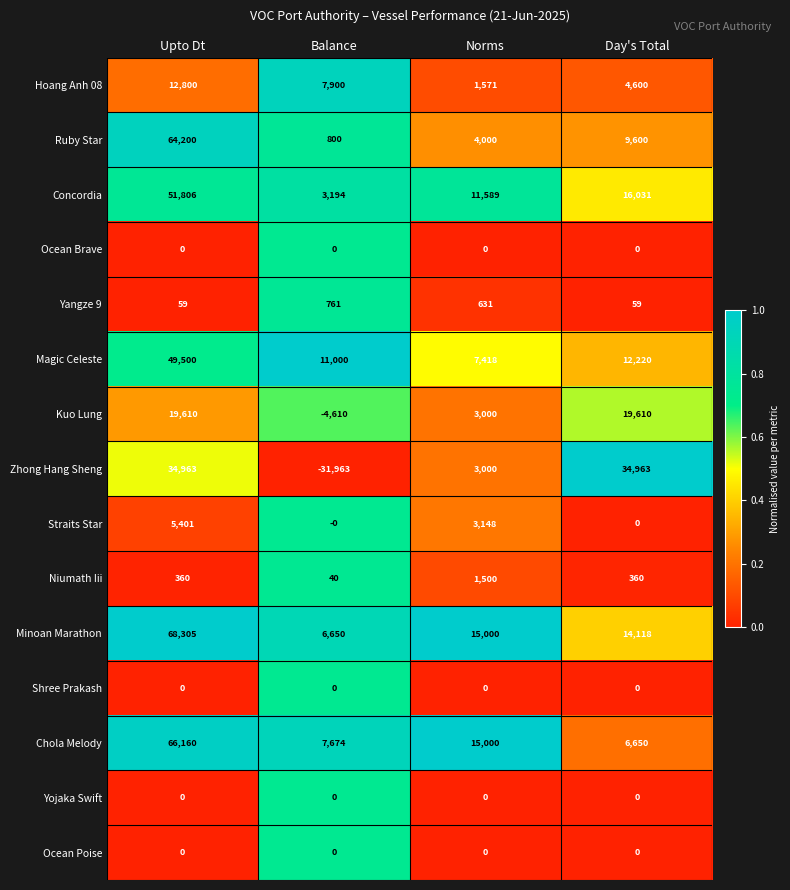

The value of Straits Star at Balance is -2724. True or false?

False